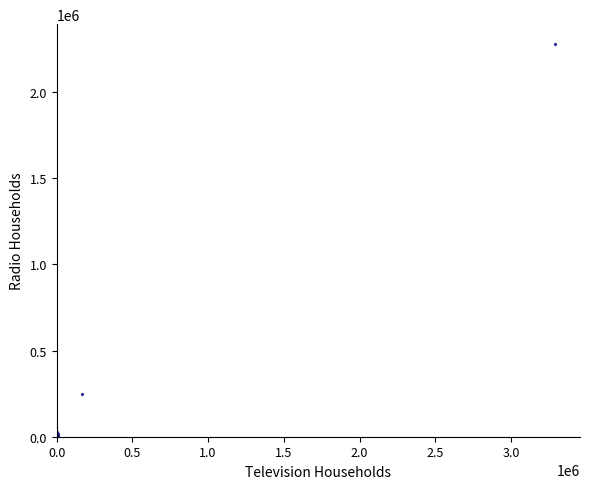

What Y value in the scatter plot is closest to 1140196?

245684